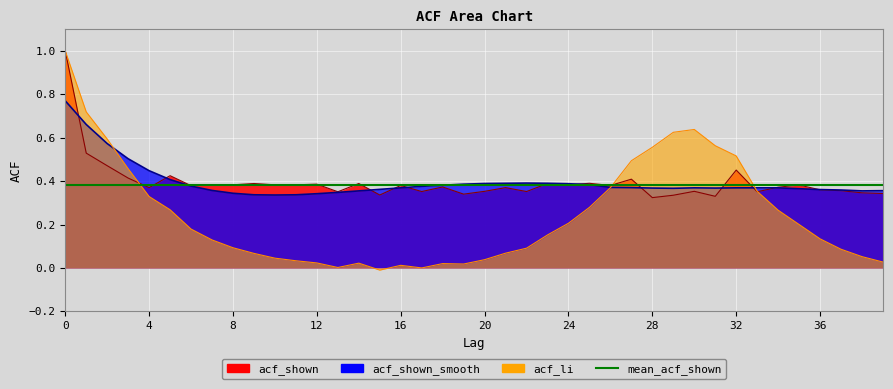

Read the acf_shown value at 35.

0.4